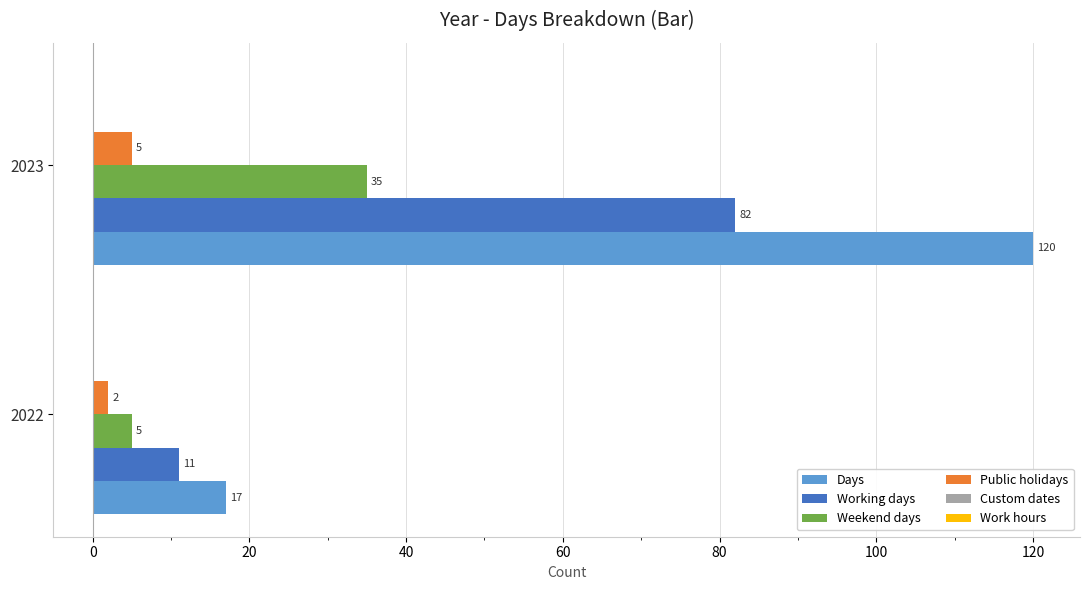

The value of Weekend days at 2023 is 24. True or false?

False